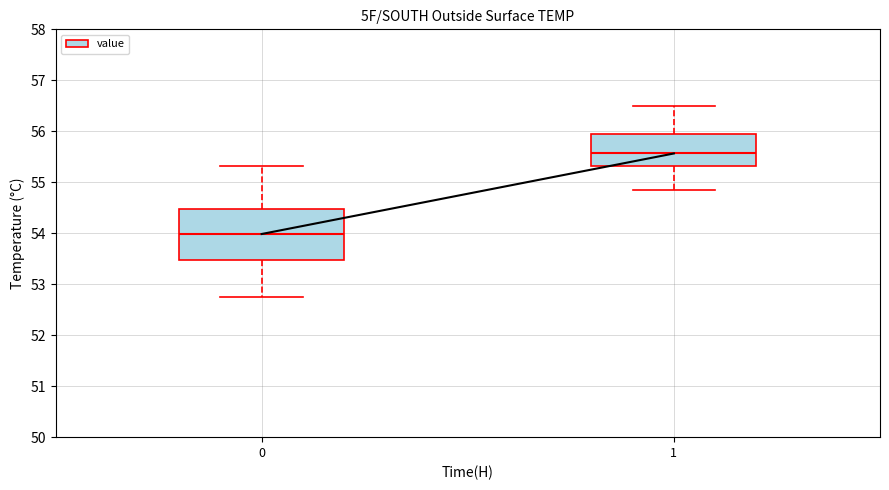

Which box is the tallest, from its lower edge to its upper edge?

0